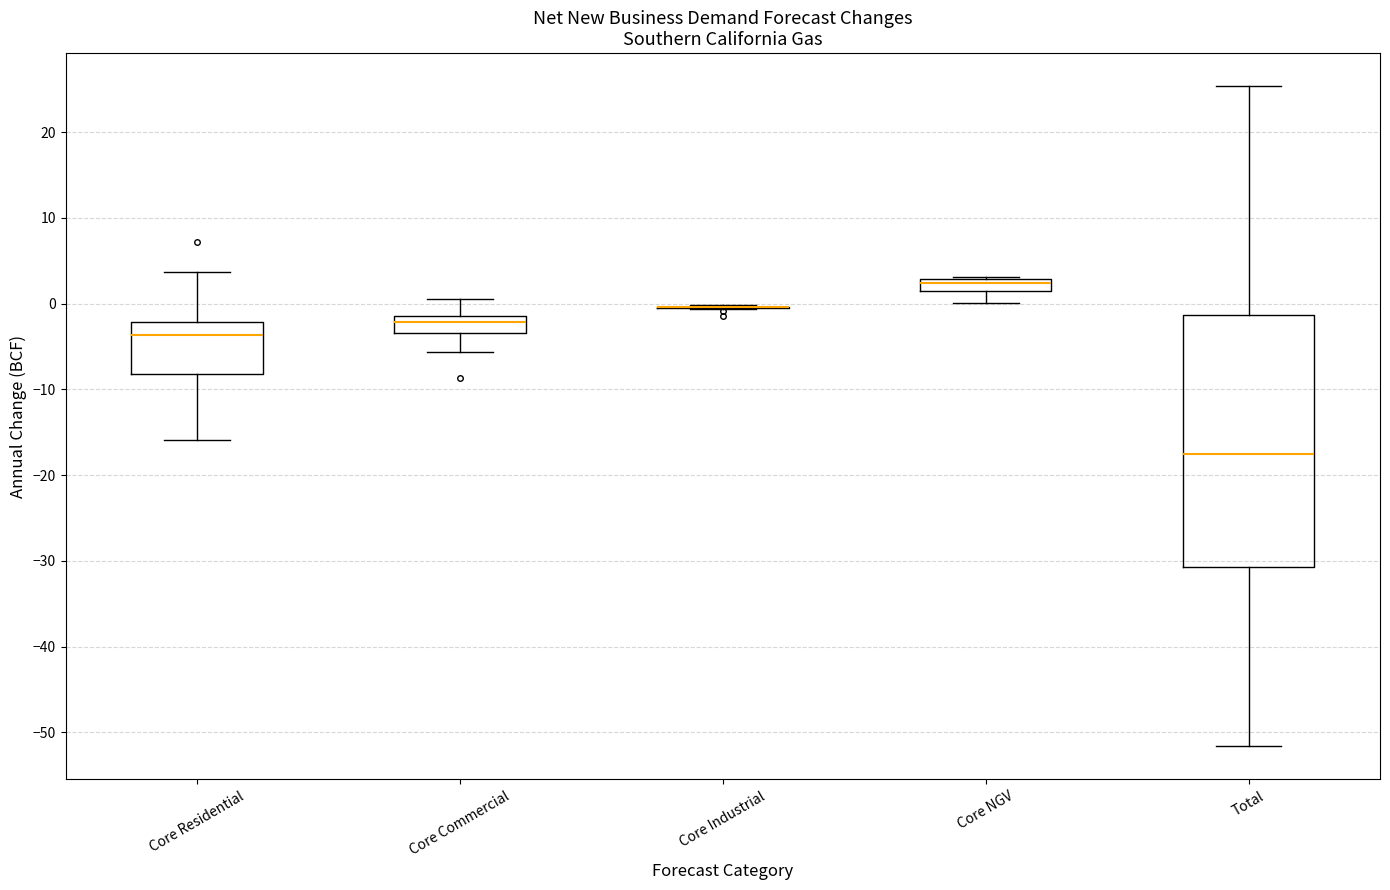

Where does the lower whisker of the box for Core NGV end on the y-axis? The values are not printed on the chart, so give them approximately, as read against the axis.

0